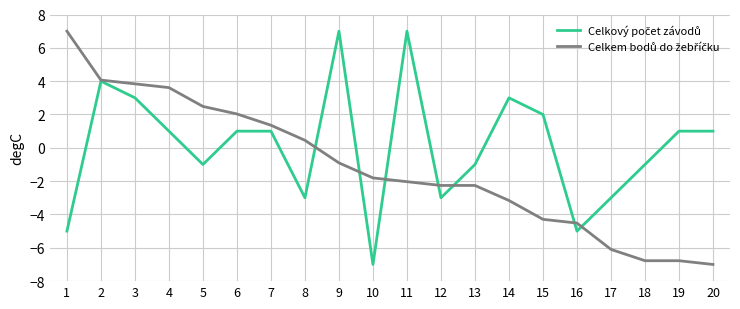

What is the difference between the highest and lowest values at 15?

6.3